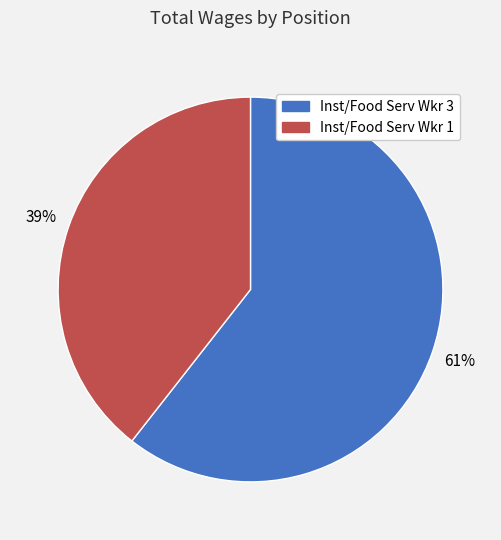

To the nearest percent, what portion does Inst/Food Serv Wkr 1 represent?

39%